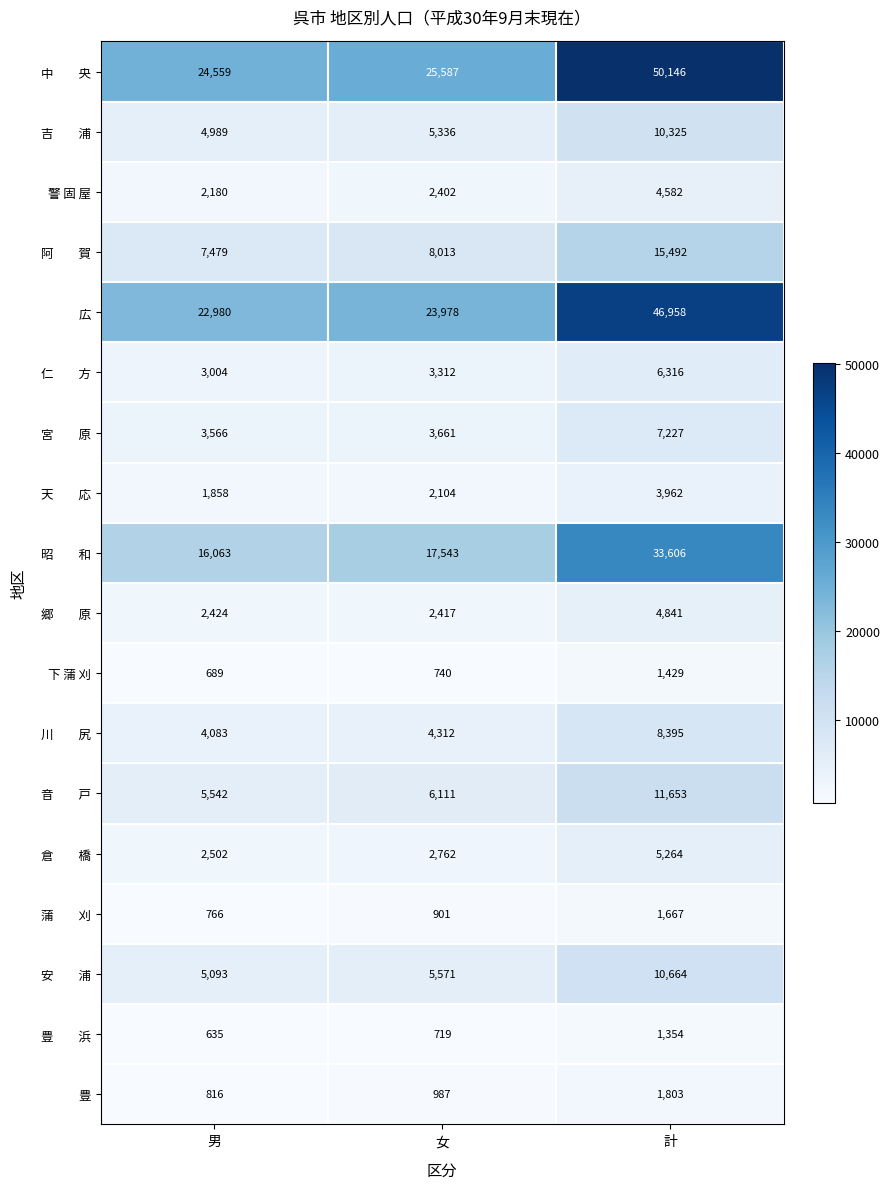

Count the number of categories in the chart.

3